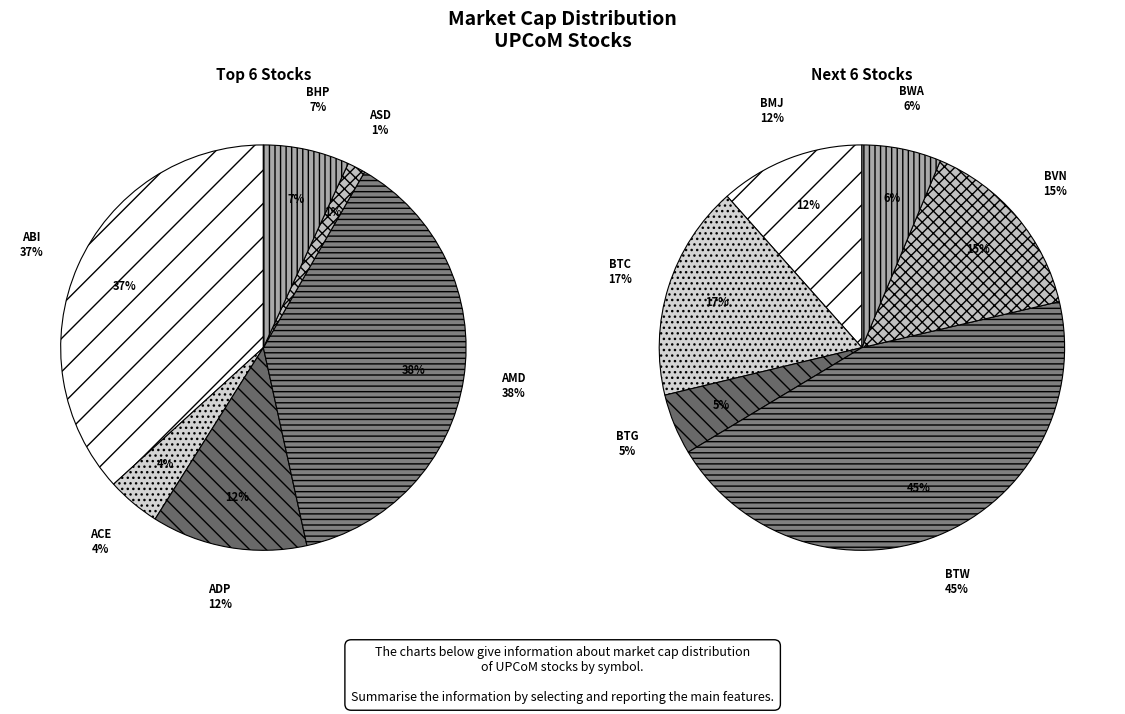

Which has a higher value, ACE or ABI?

ABI